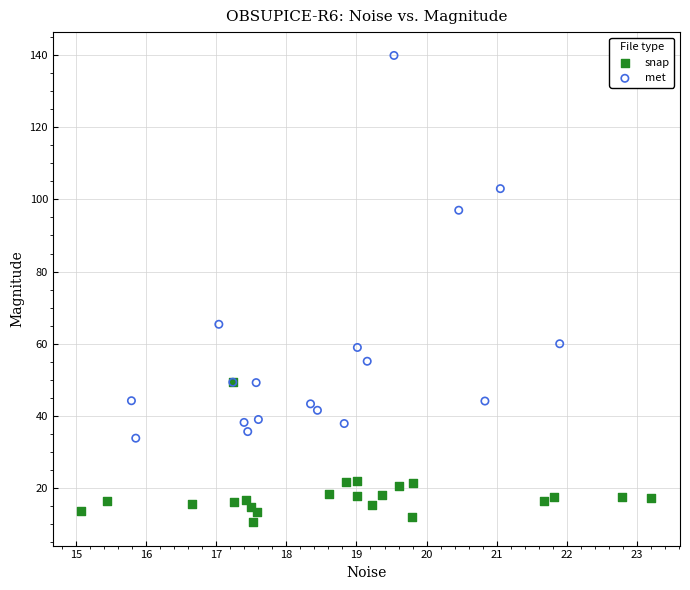

Which series contains the lowest Y value?

snap